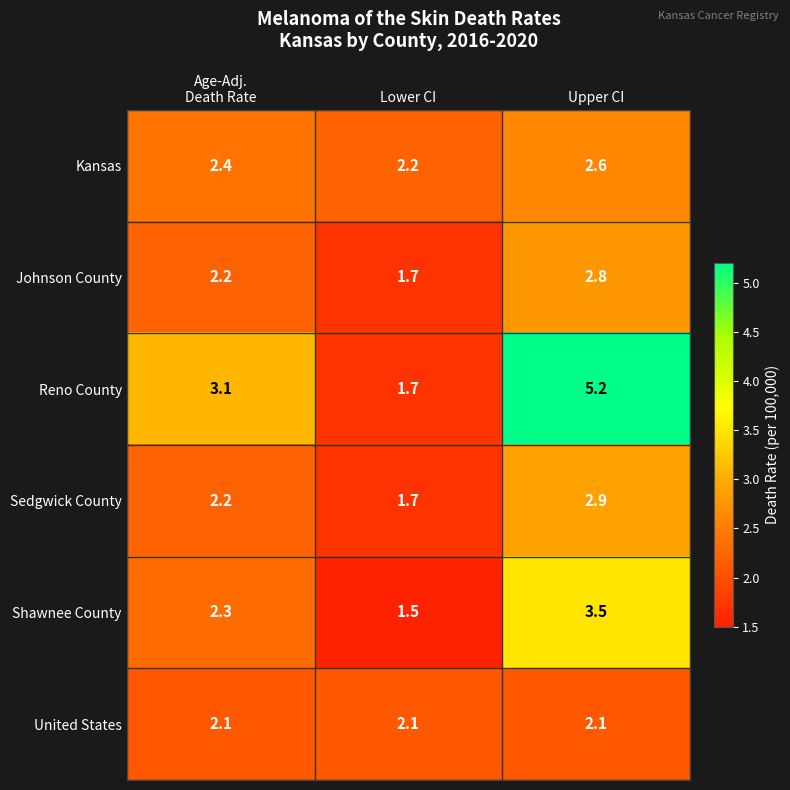

Which category has the lowest value across all series?

Lower CI